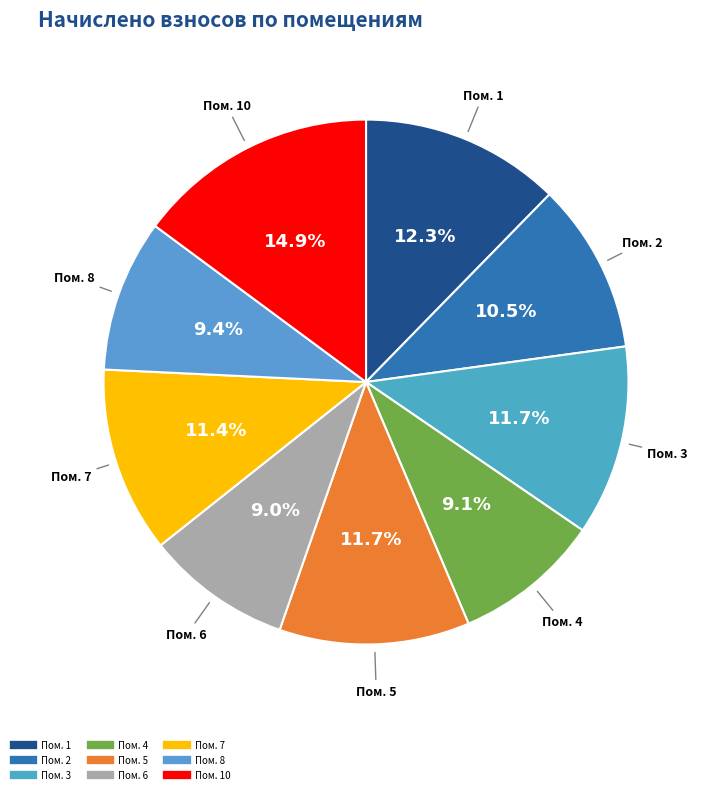

Rank the categories by value from lowest to highest.

6, 4, 8, 2, 7, 3, 5, 1, 10